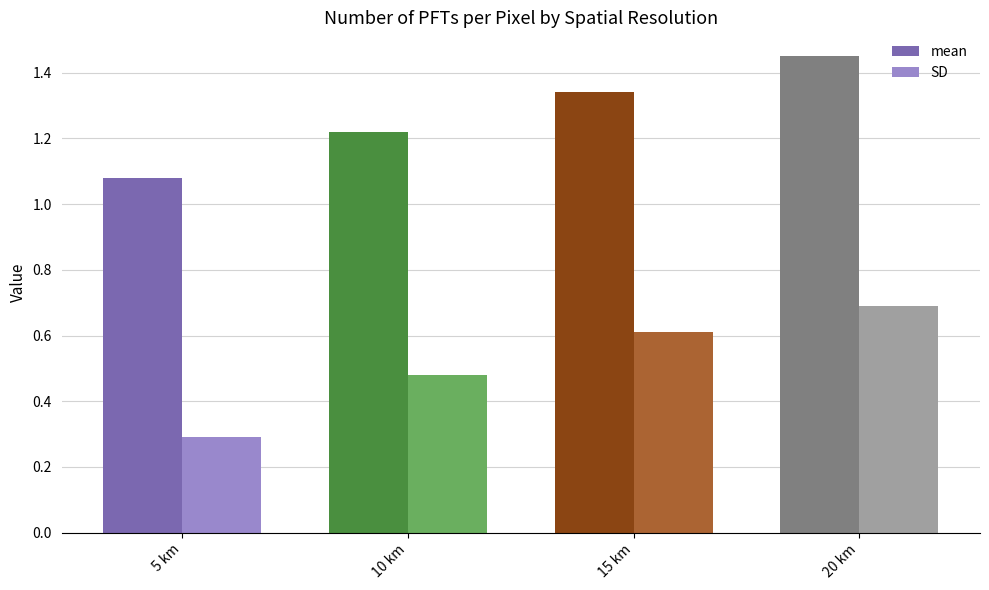

Which series has the widest spread of values?

SD